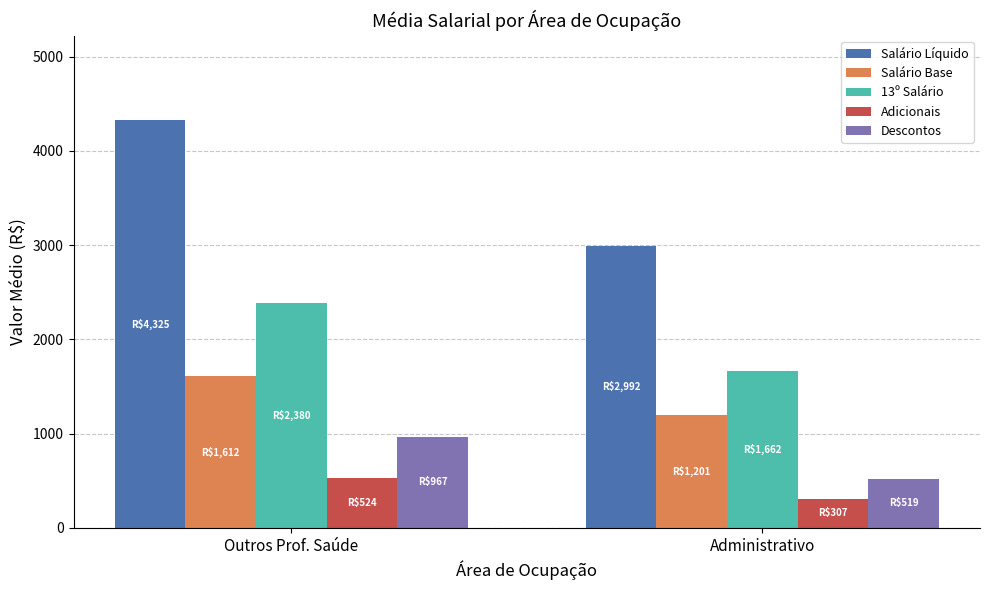

Reading left to right, list all the values displayed in this chart.

Salário Líquido: Outros Prof. Saúde=4324.8	Administrativo=2992.1
Salário Base: Outros Prof. Saúde=1611.8	Administrativo=1200.6
13º Salário: Outros Prof. Saúde=2380.4	Administrativo=1661.8
Adicionais: Outros Prof. Saúde=524.2	Administrativo=307.0
Descontos: Outros Prof. Saúde=967.3	Administrativo=518.7